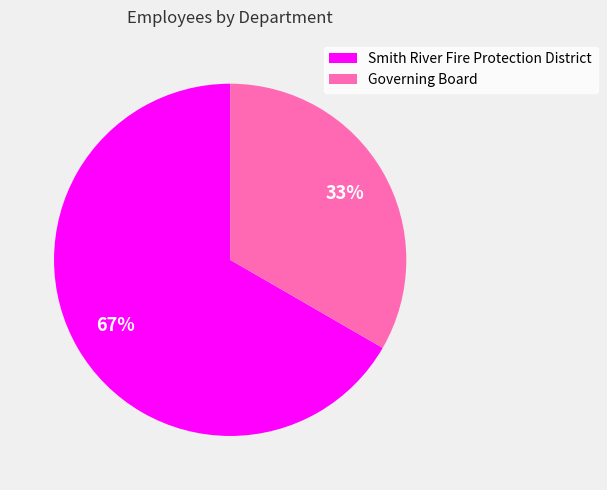

To the nearest percent, what is the average slice percentage?

50%